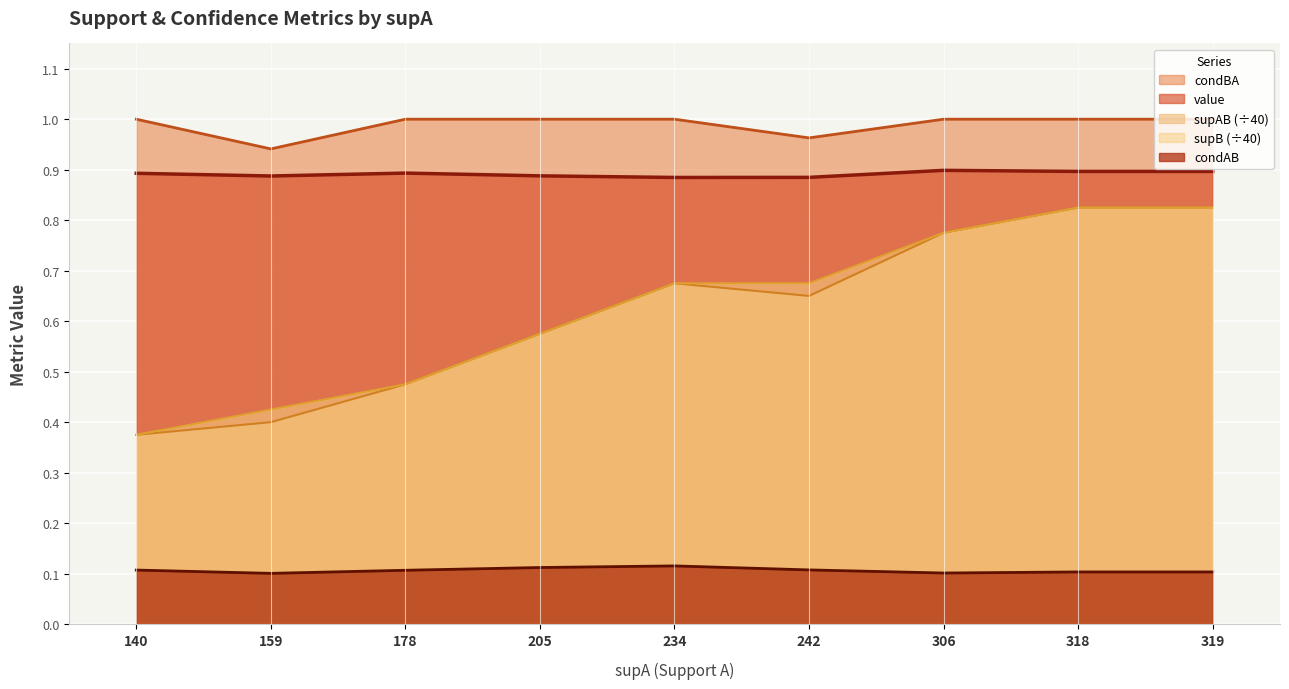

What is the value of the value point at the 9th from the left?

0.9